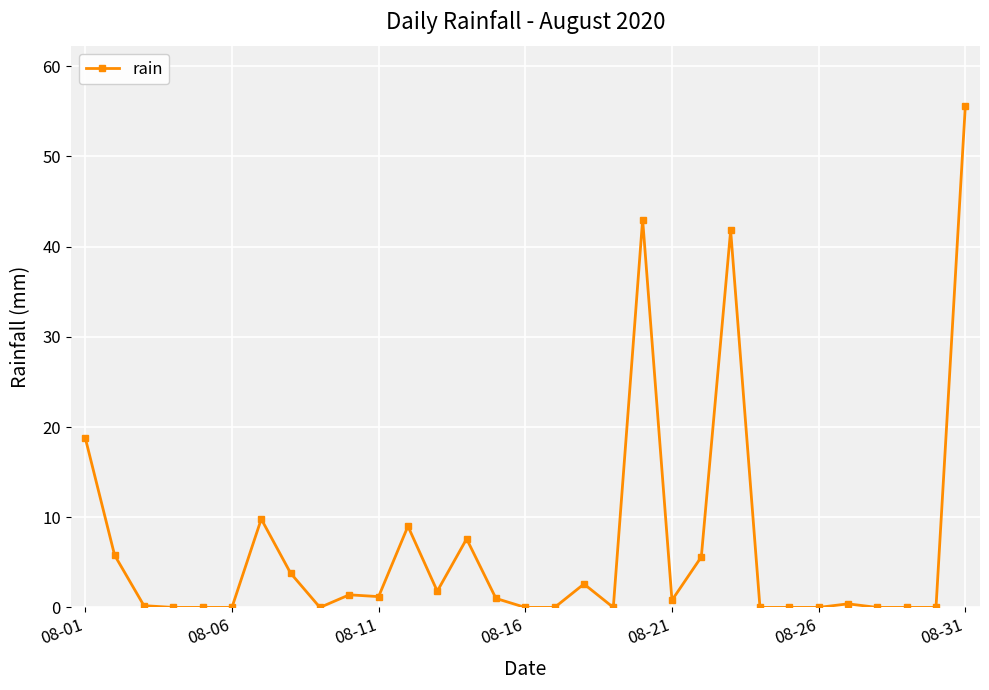

What is the difference between the second highest and minimum values?

43.0